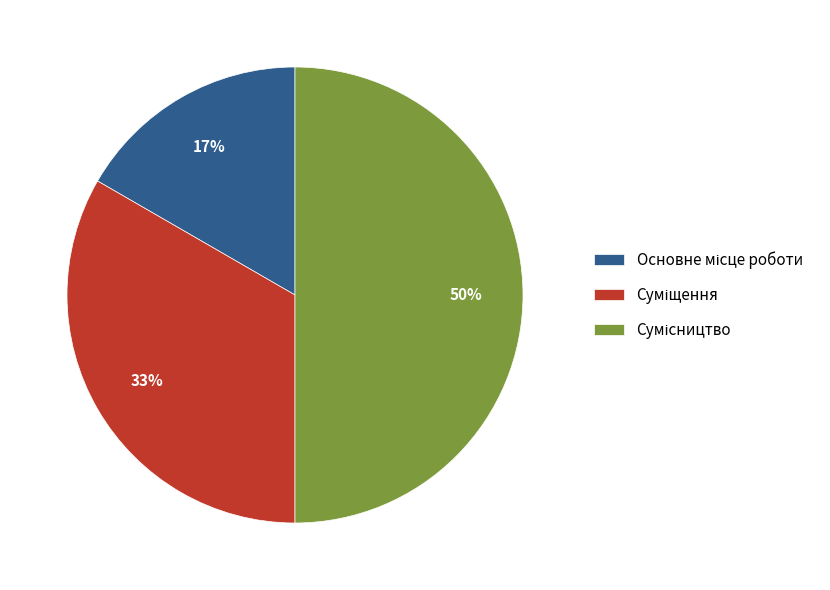

How many slices are in this pie chart?

3